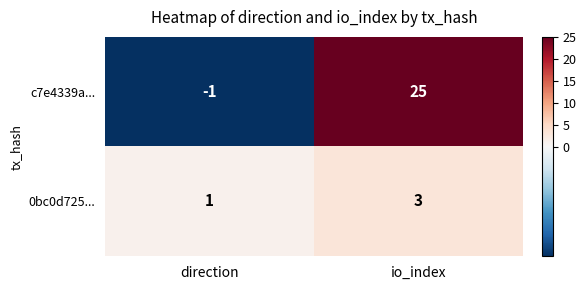

How many negative values does the c7e4339a... series have?

1